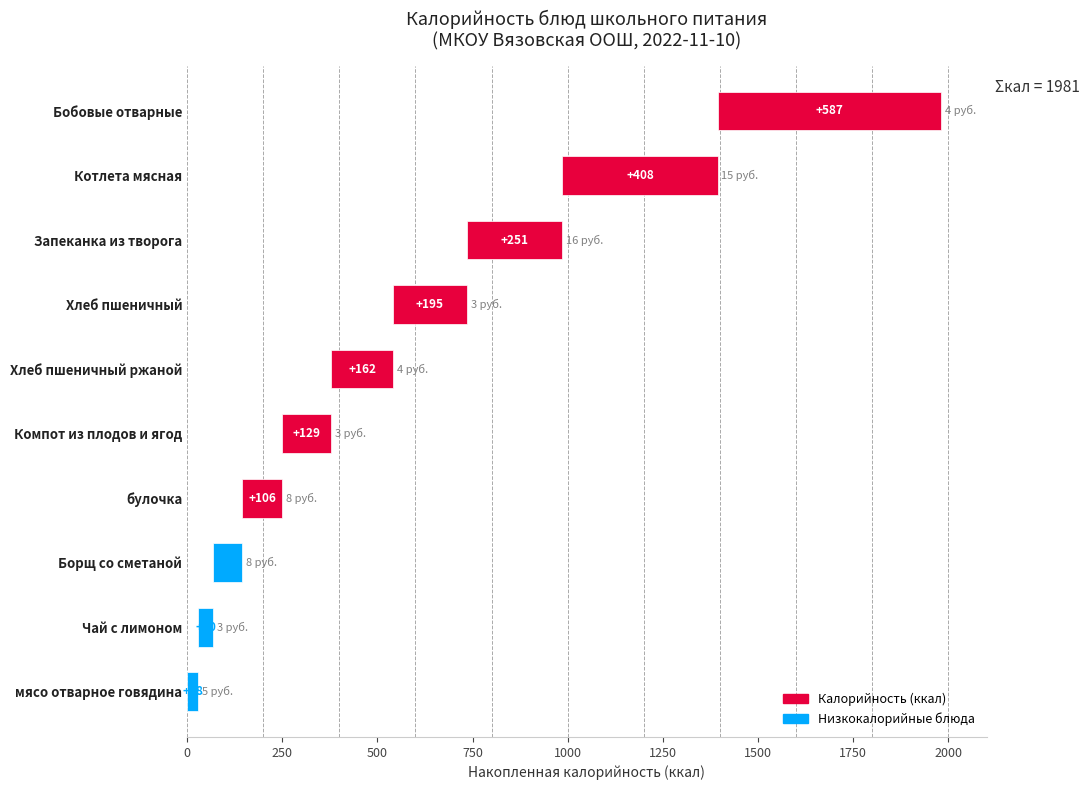

Reading right to left, what are all the values shown in this chart?

587.0	408.0	250.8	195.0	161.5	129.0	106.0	76.0	40.0	28.0